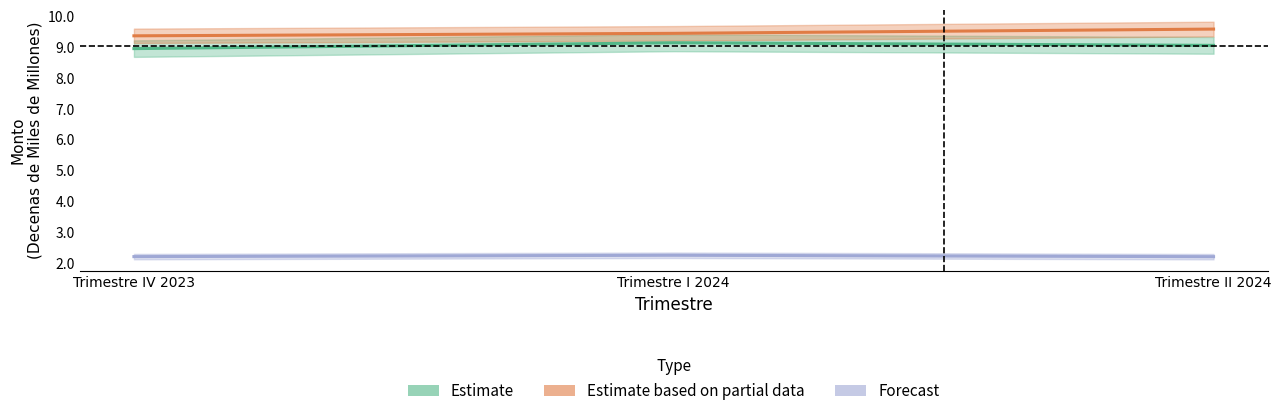

Between Trimestre I 2024 and Trimestre II 2024, which series saw the biggest shift?

Estimate based on partial data